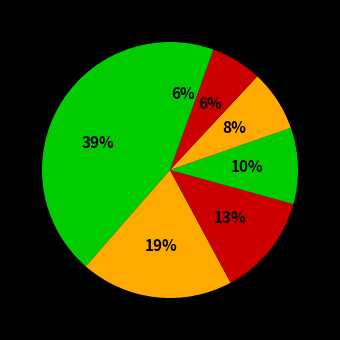

Count the number of slices in the pie.

7